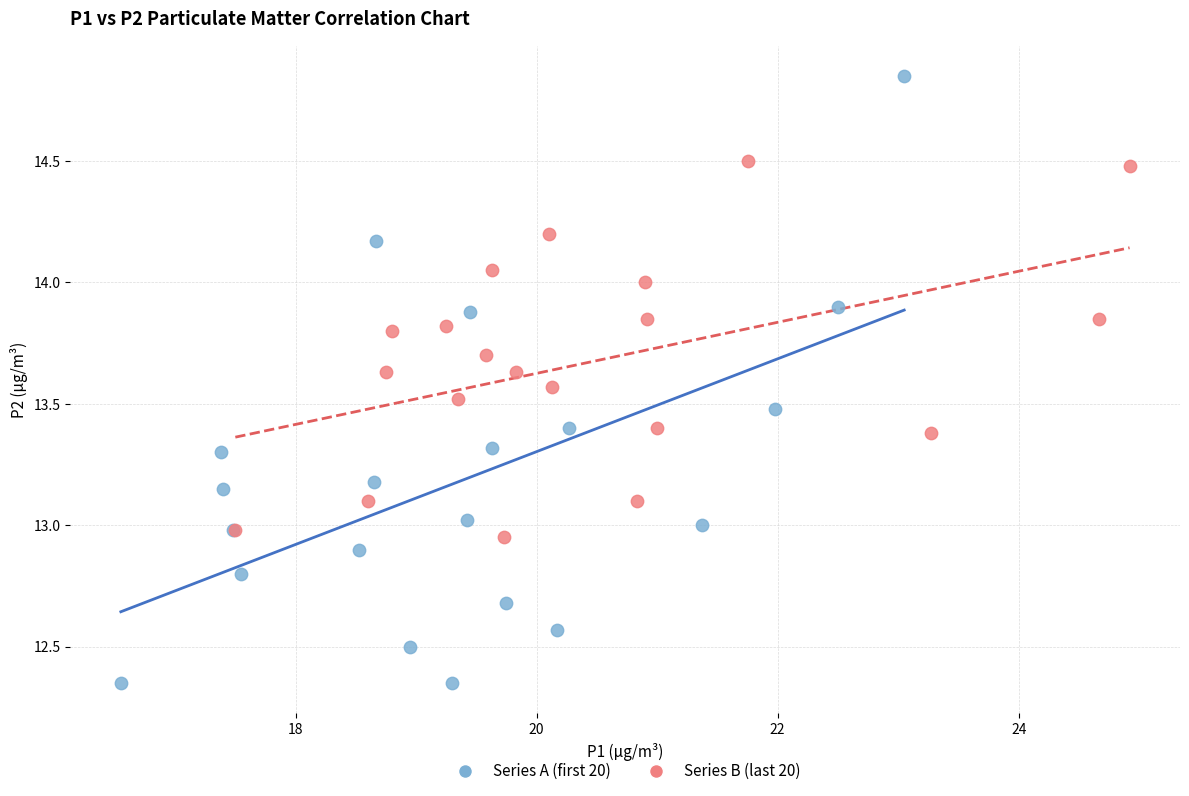

What are all the series names shown in the legend?

Series A (first 20), Series B (last 20)